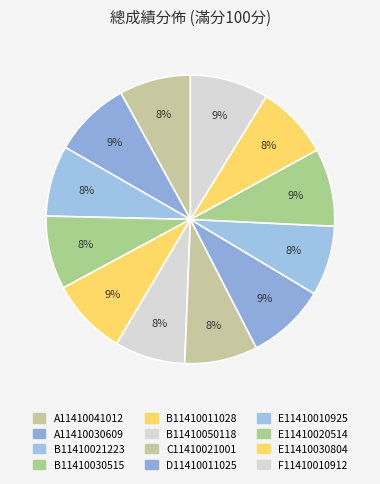

Does any single category account for the majority?

No